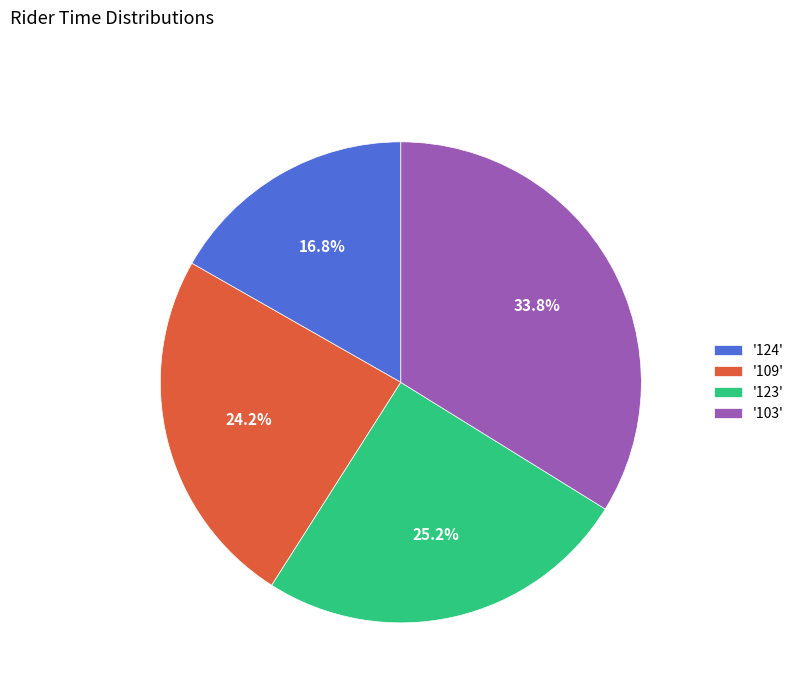

Is there any slice that represents more than half of the pie?

No